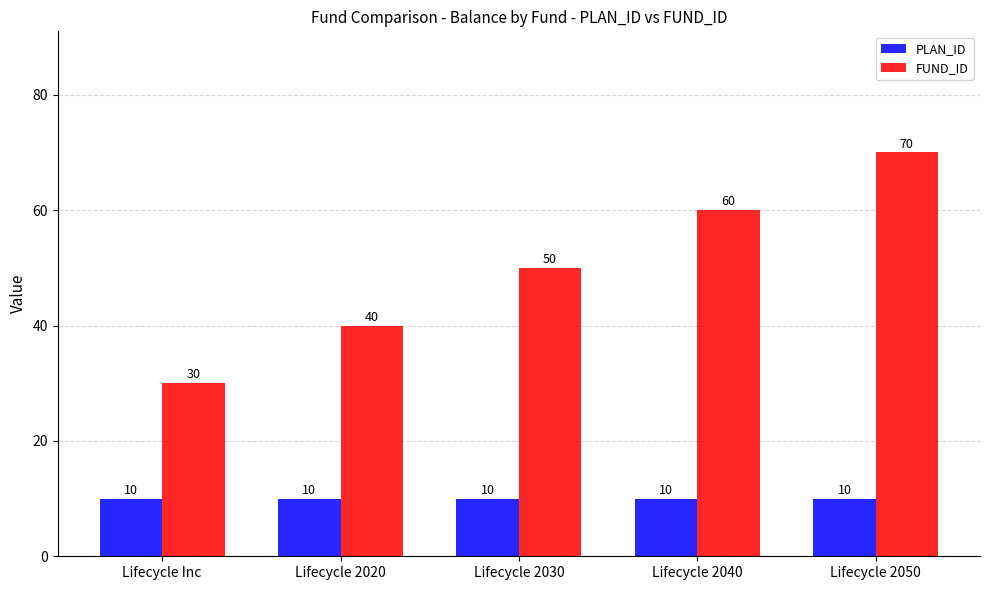

At which category is the sum across all series the highest?

Lifecycle 2050